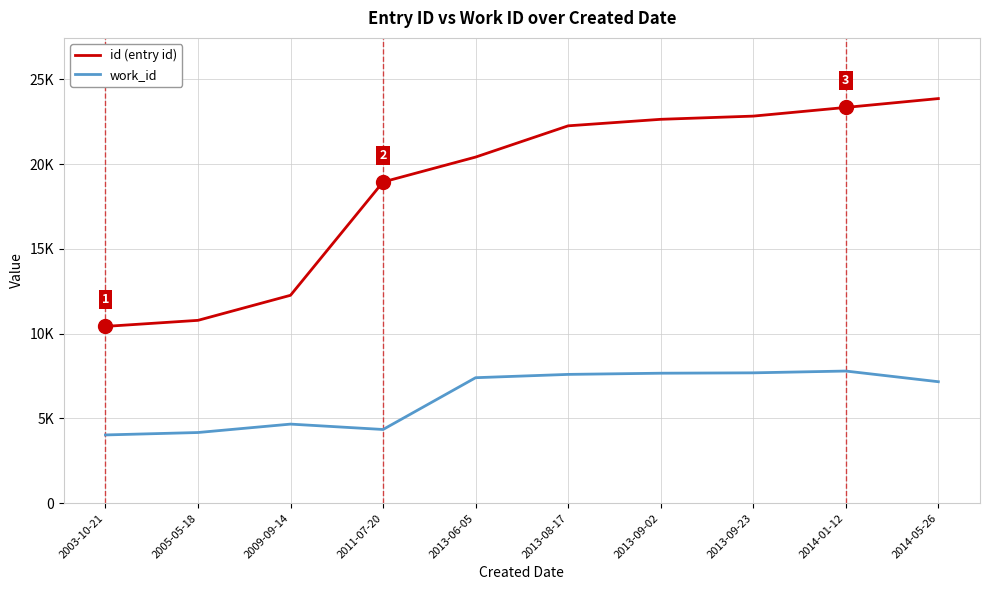

Is this an area chart (filled region under the line)?

No